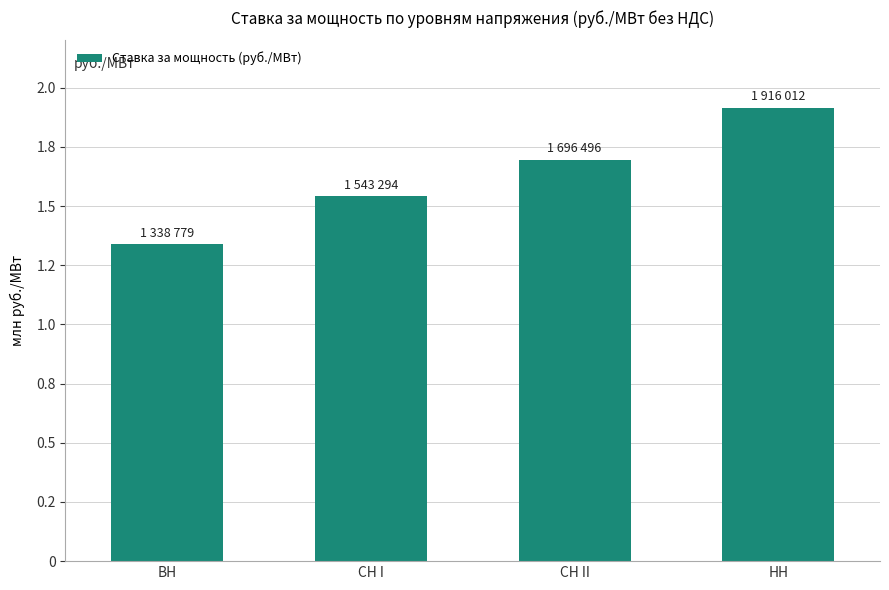

Reading left to right, list all the values displayed in this chart.

ВН=1338779.2	СН I=1543294.0	СН II=1696496.3	НН=1916011.5